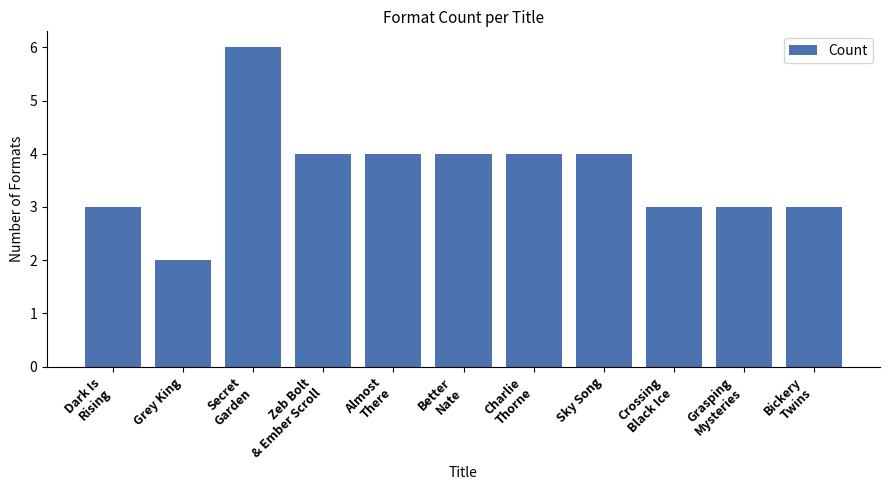

What is the average value?

4